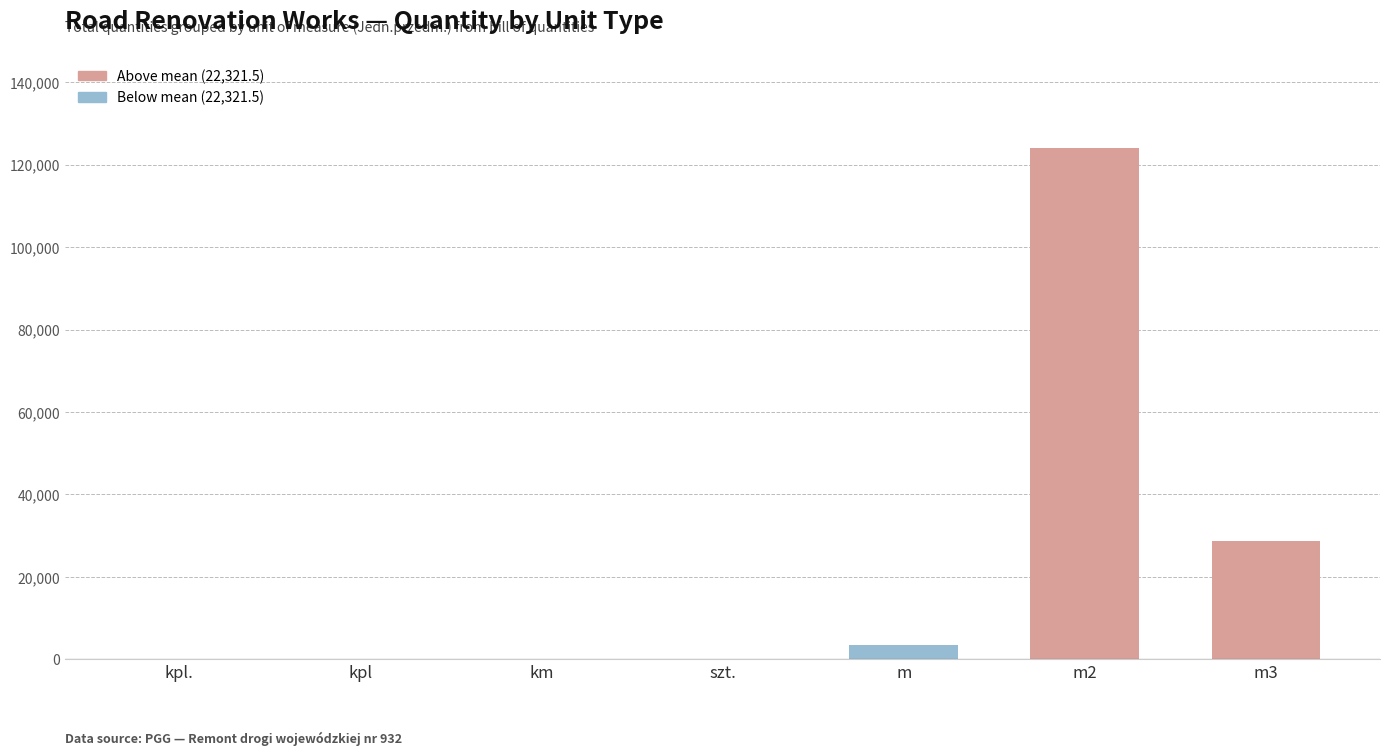

At which category does the chart reach its peak across all series?

m2